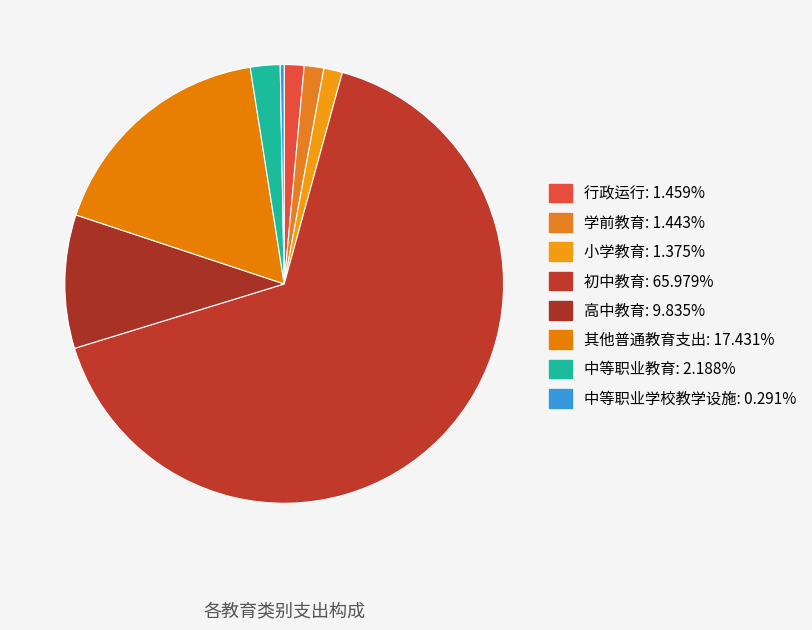

What percentage is NOT represented by 小学教育?

98.6%